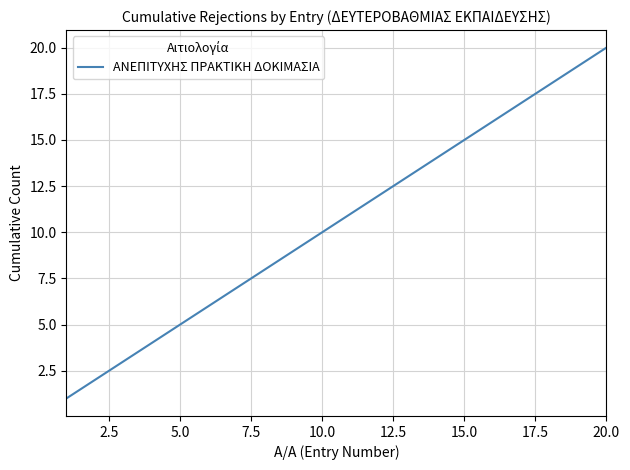

What is the maximum value shown in the chart?

20